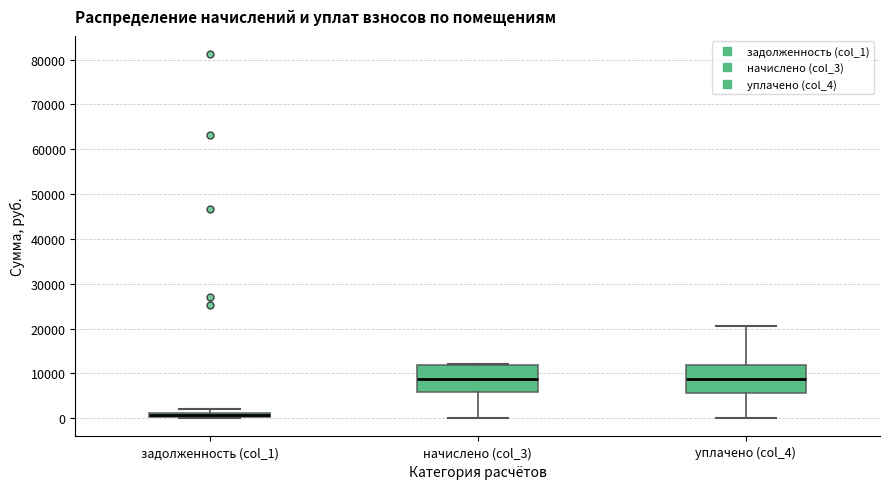

Where is the upper edge of the box for задолженность (col_1) on the y-axis? The values are not printed on the chart, so give them approximately, as read against the axis.

1000